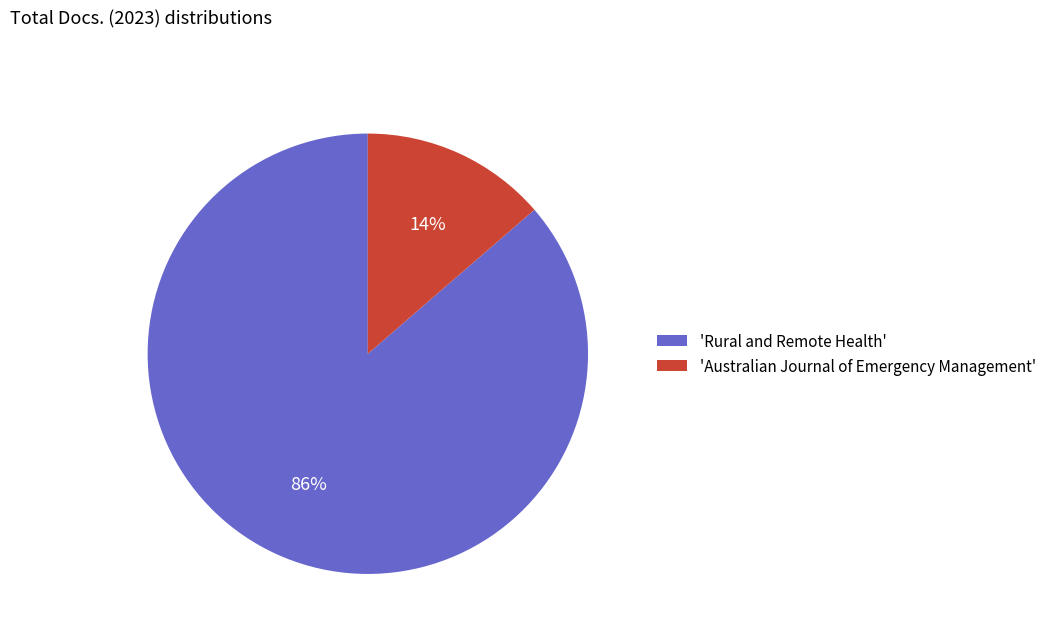

Which category has the smallest portion of the pie?

'Australian Journal of Emergency Management'